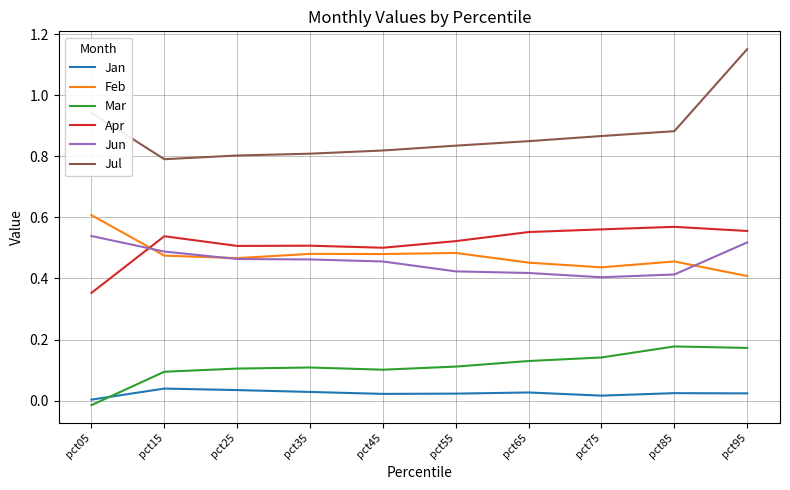

In Jun, how many points are lower than both neighbors (excluding endpoints)?

1